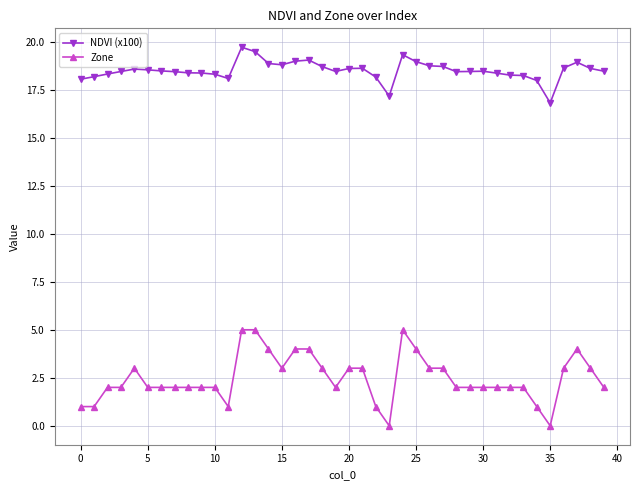

Rank the series by their average value, from highest to lowest.

NDVI (x100), Zone